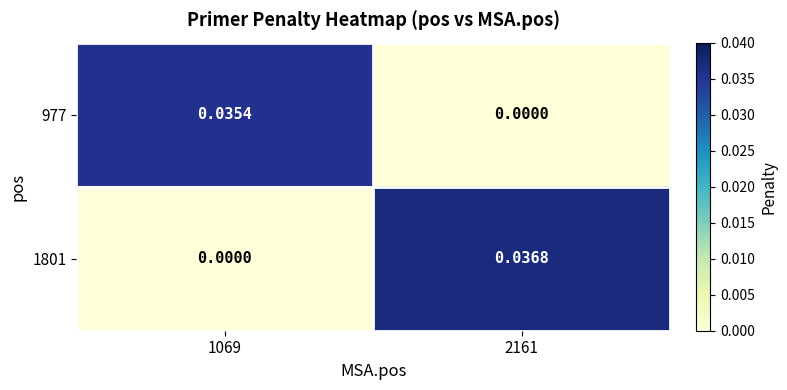

Is the value of 977 at 2161 greater than the value of 1801 at 2161?

No